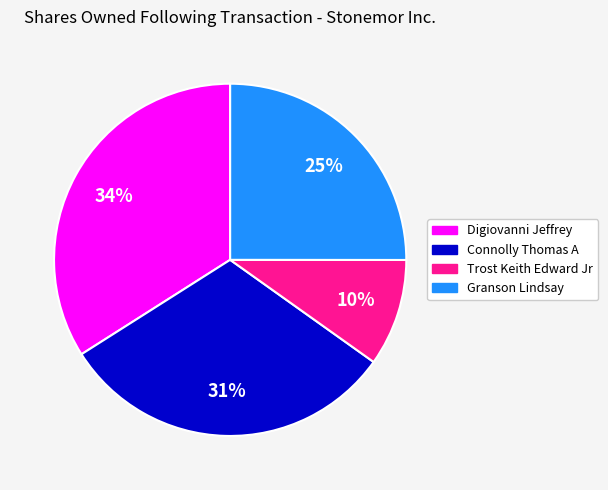

To the nearest percent, what percentage of the pie is Connolly Thomas A?

31%